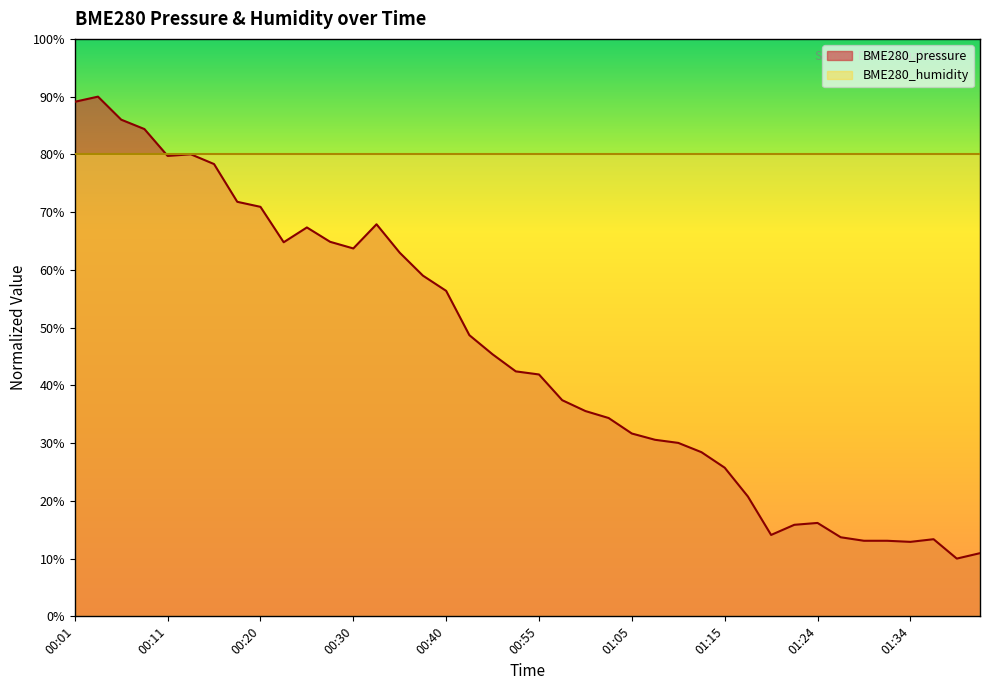

Which category has the highest value across all series?

00:03